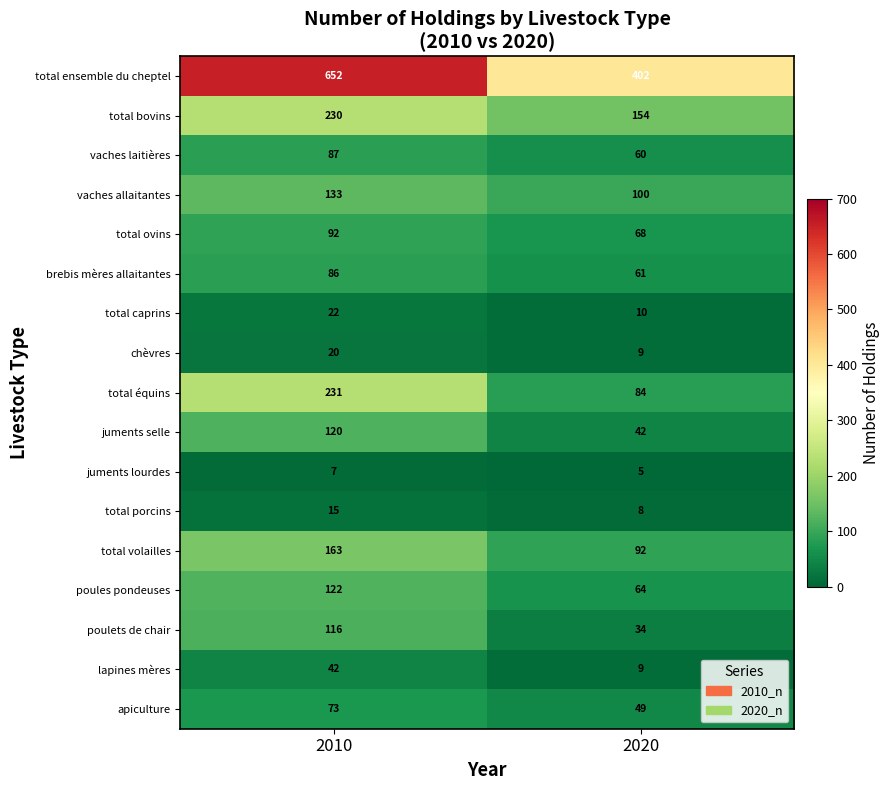

The apiculture series shows 49 at 2020. True or false?

True